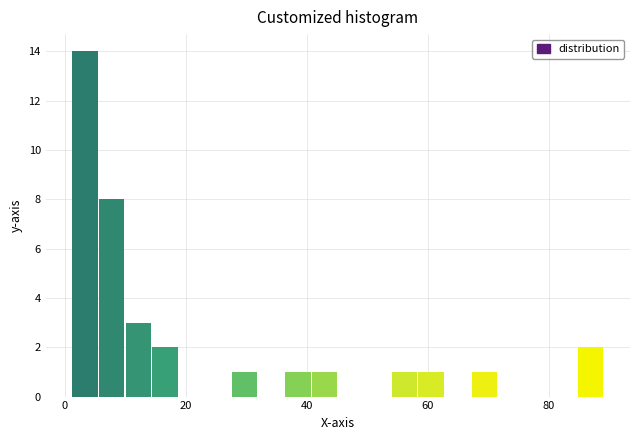

Around what value on the x-axis is the tallest bar? Give the approximate position of its centre, as read against the axis.

4